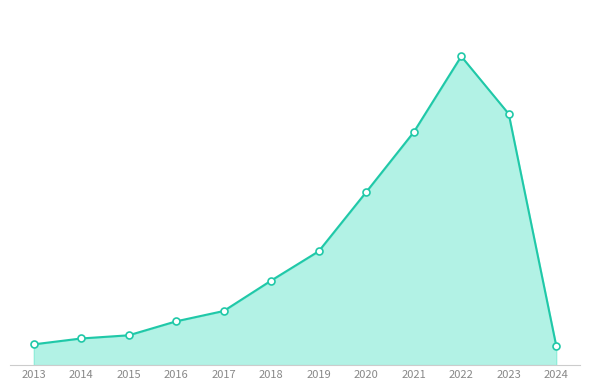

Which category has the lowest value across all series?

2024